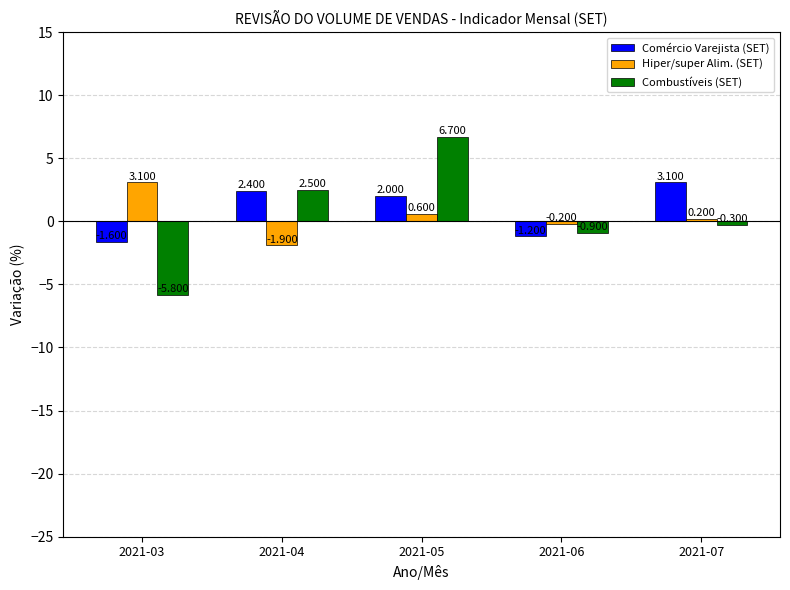

What is the smallest value displayed?

-5.8